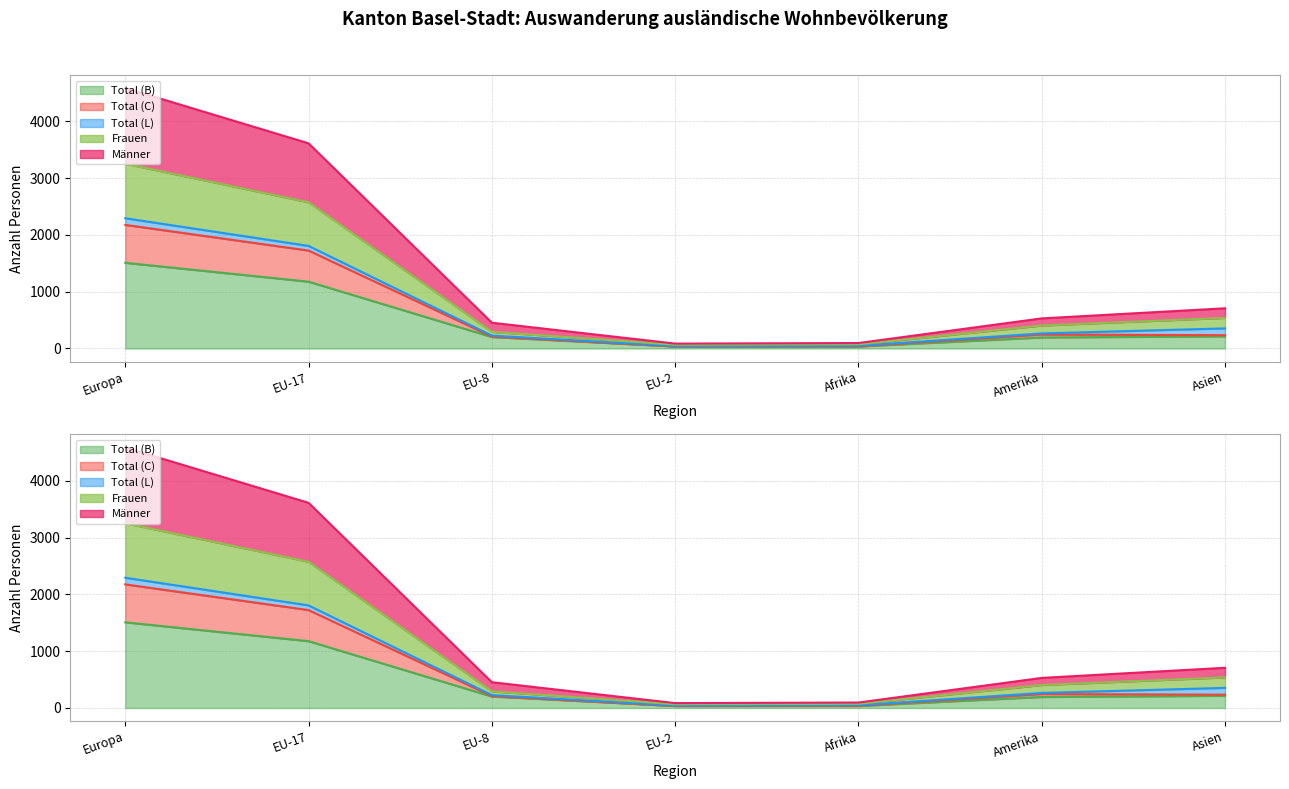

Which has a higher value, EU-2 or EU-17?

EU-17